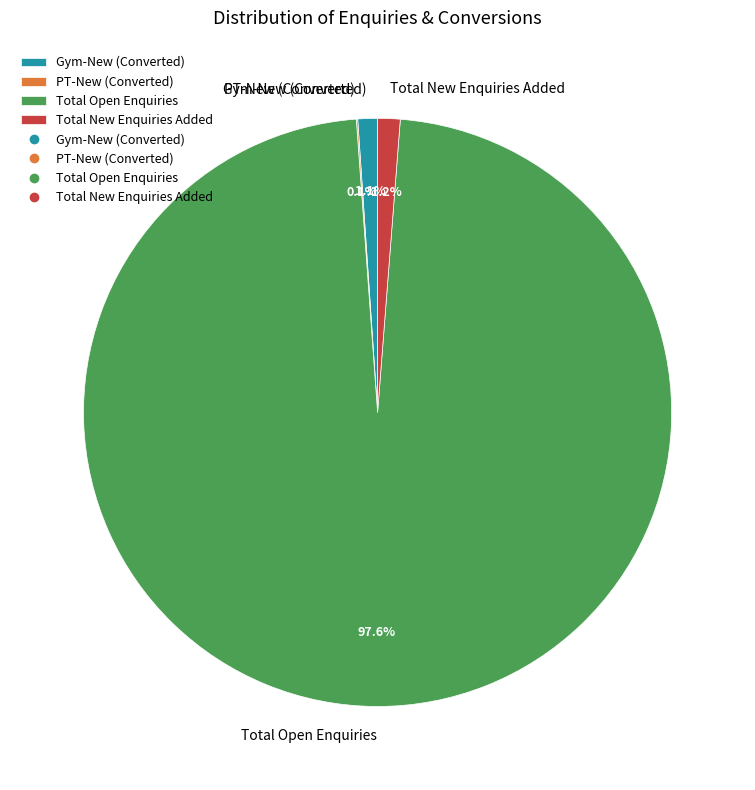

Between Total Open Enquiries and Gym-New (Converted), which is larger?

Total Open Enquiries